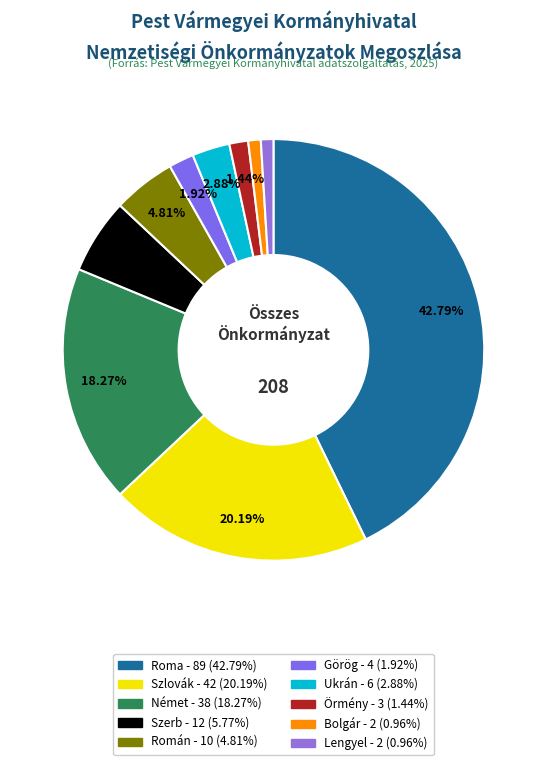

How many slices are in this pie chart?

10